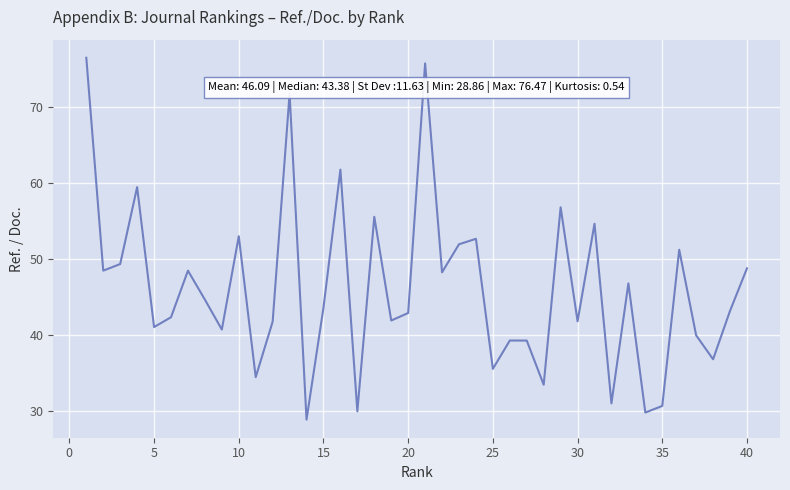

What is the greatest value displayed?

76.5